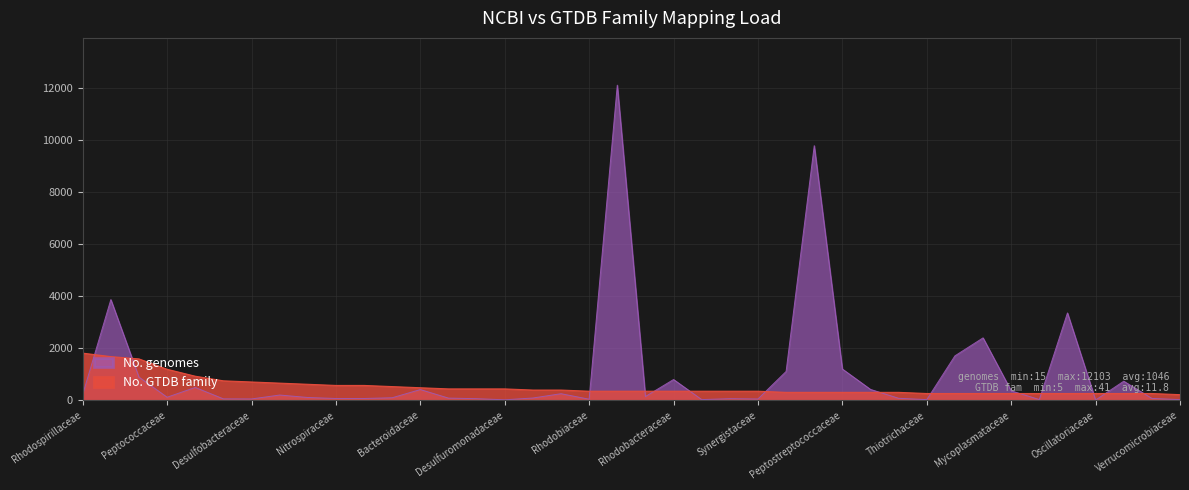

How many values in the No. GTDB family series exceed 354?

25